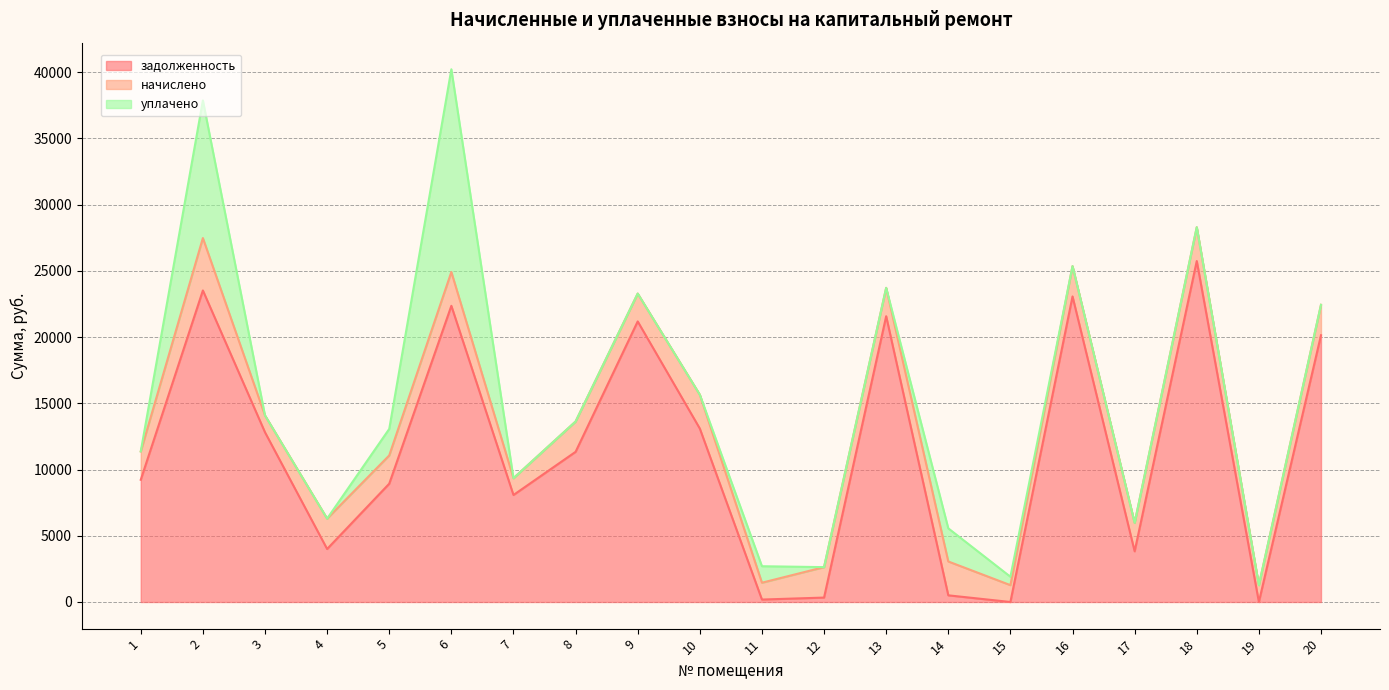

Where is the first local minimum for начислено?

3